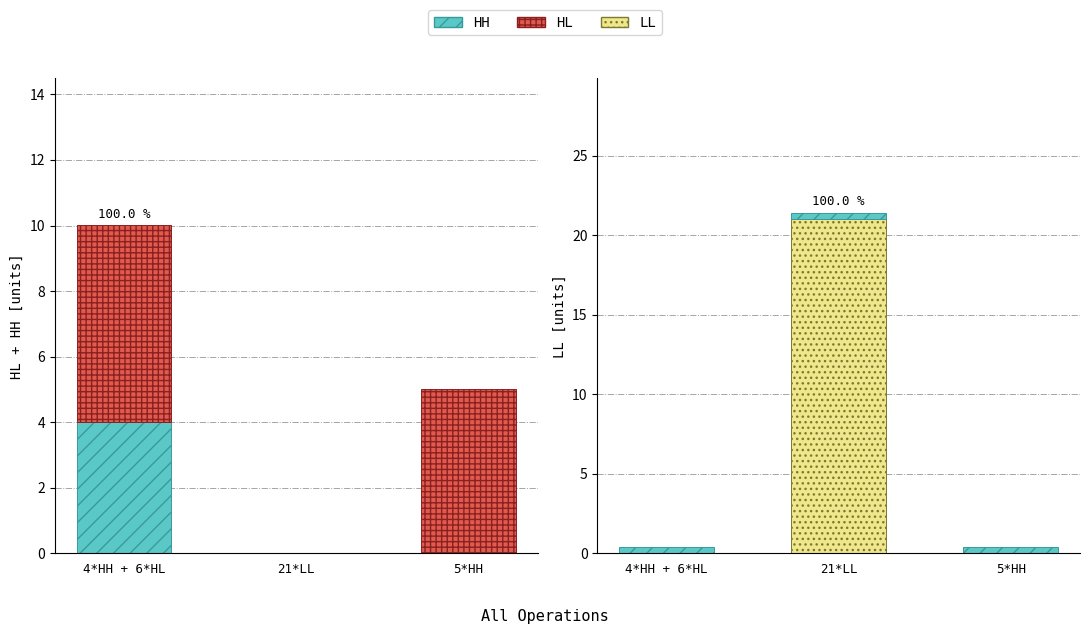

Reading left to right, transcribe all the data shown in this chart.

HH: 4*HH + 6*HL=4.0	21*LL=0.0	5*HH=0.0
HL: 4*HH + 6*HL=6.0	21*LL=0.0	5*HH=5.0
LL: 4*HH + 6*HL=0.0	21*LL=21.0	5*HH=0.0
HH (strip): 4*HH + 6*HL=0.4	21*LL=0.4	5*HH=0.4